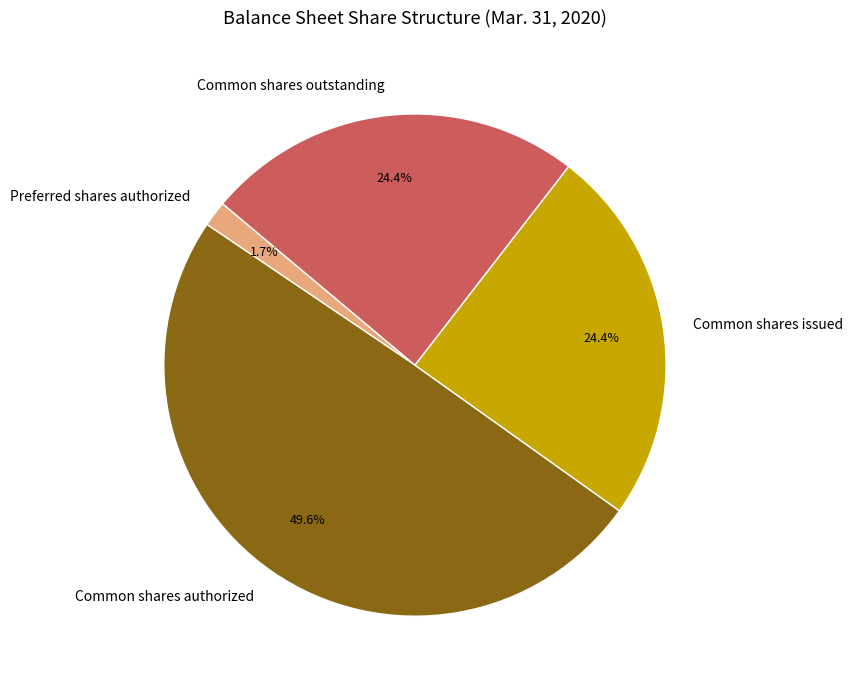

Which slice is the smallest?

Preferred shares authorized